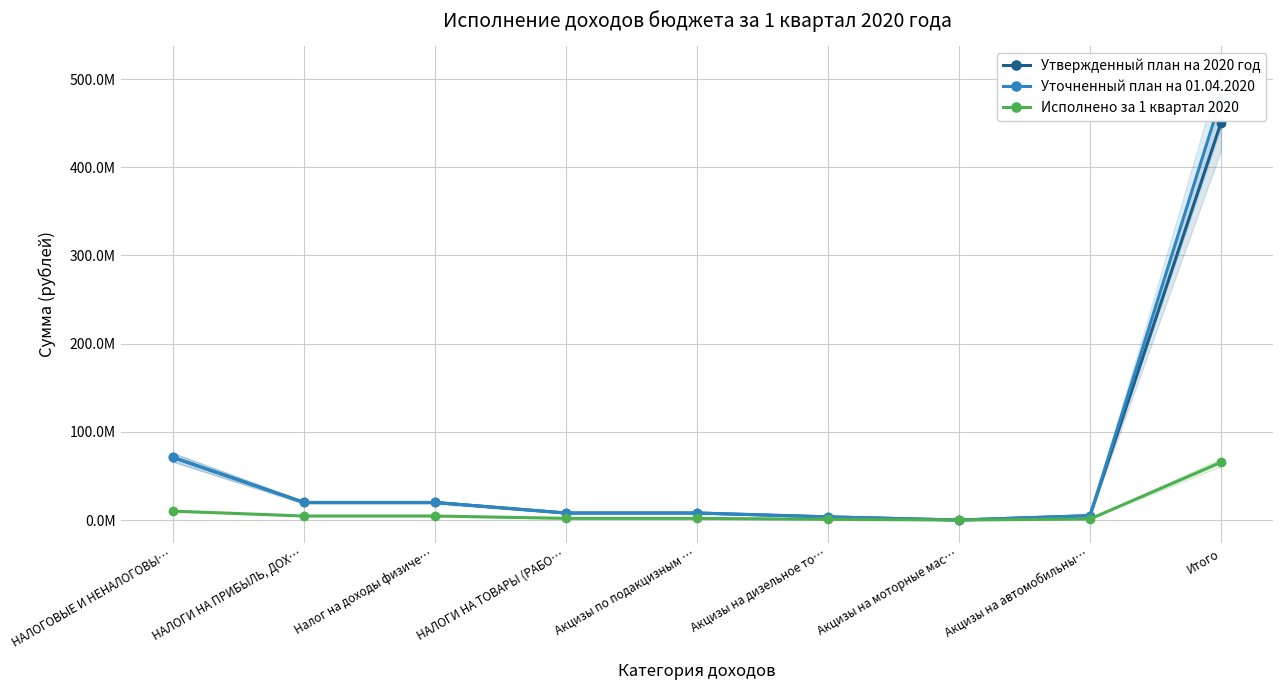

True or false: Утвержденный план на 2020 год and Уточненный план на 01.04.2020 intersect in this chart.

False